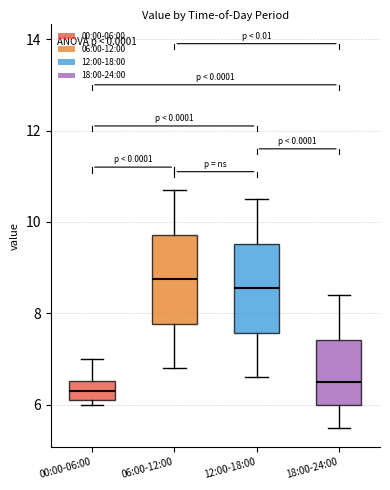

Reading left to right, read every box against the y-axis: the position of its median line, the range the box covers, and the ends of its whiskers. The values are not printed on the chart, so give them approximately, as read against the axis.

00:00-06:00: median 6.4, box 6.2 to 6.6, whiskers 6.0 to 7.0
06:00-12:00: median 8.8, box 7.8 to 9.8, whiskers 6.8 to 10.8
12:00-18:00: median 8.6, box 7.6 to 9.6, whiskers 6.6 to 10.6
18:00-24:00: median 6.6, box 6.0 to 7.4, whiskers 5.6 to 8.4